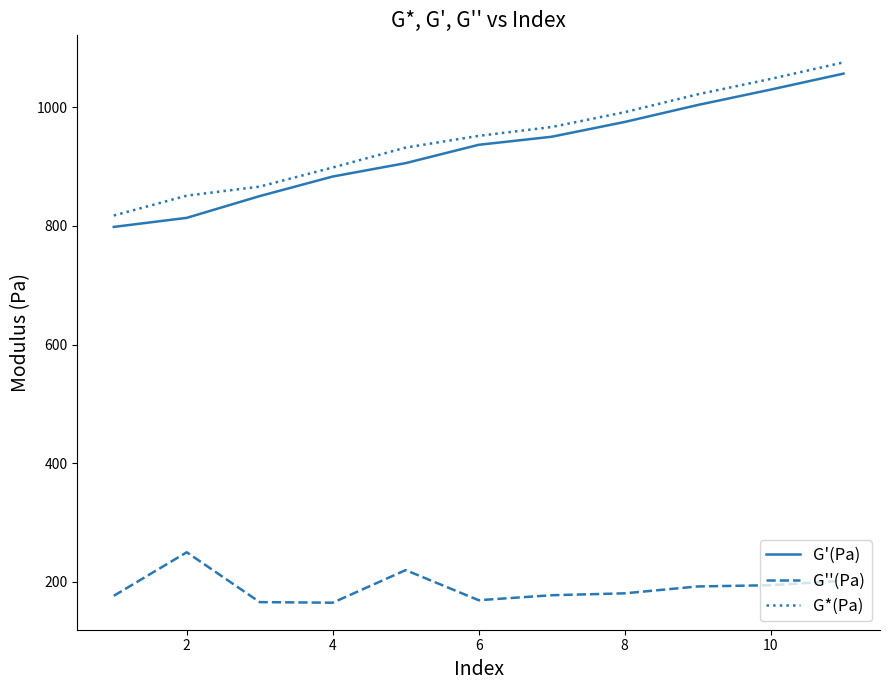

Rank the series by their maximum value, from lowest to highest.

G''(Pa), G'(Pa), G*(Pa)